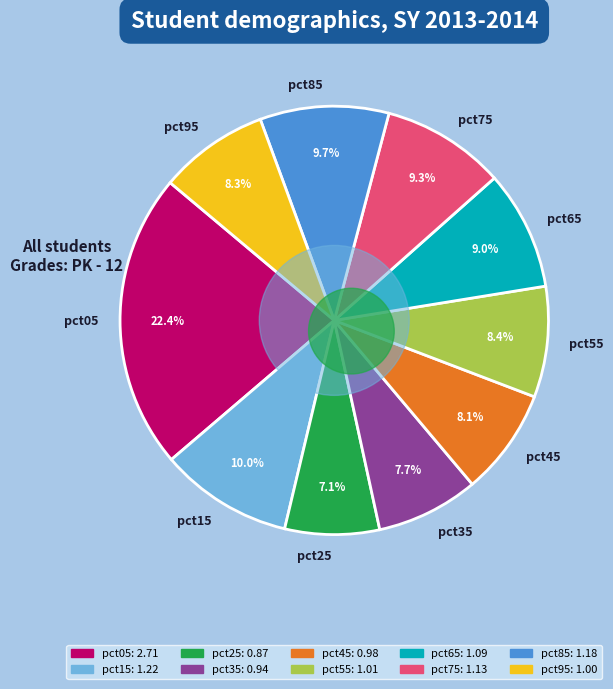

What percentage is the pct35 slice, to the nearest percent?

8%